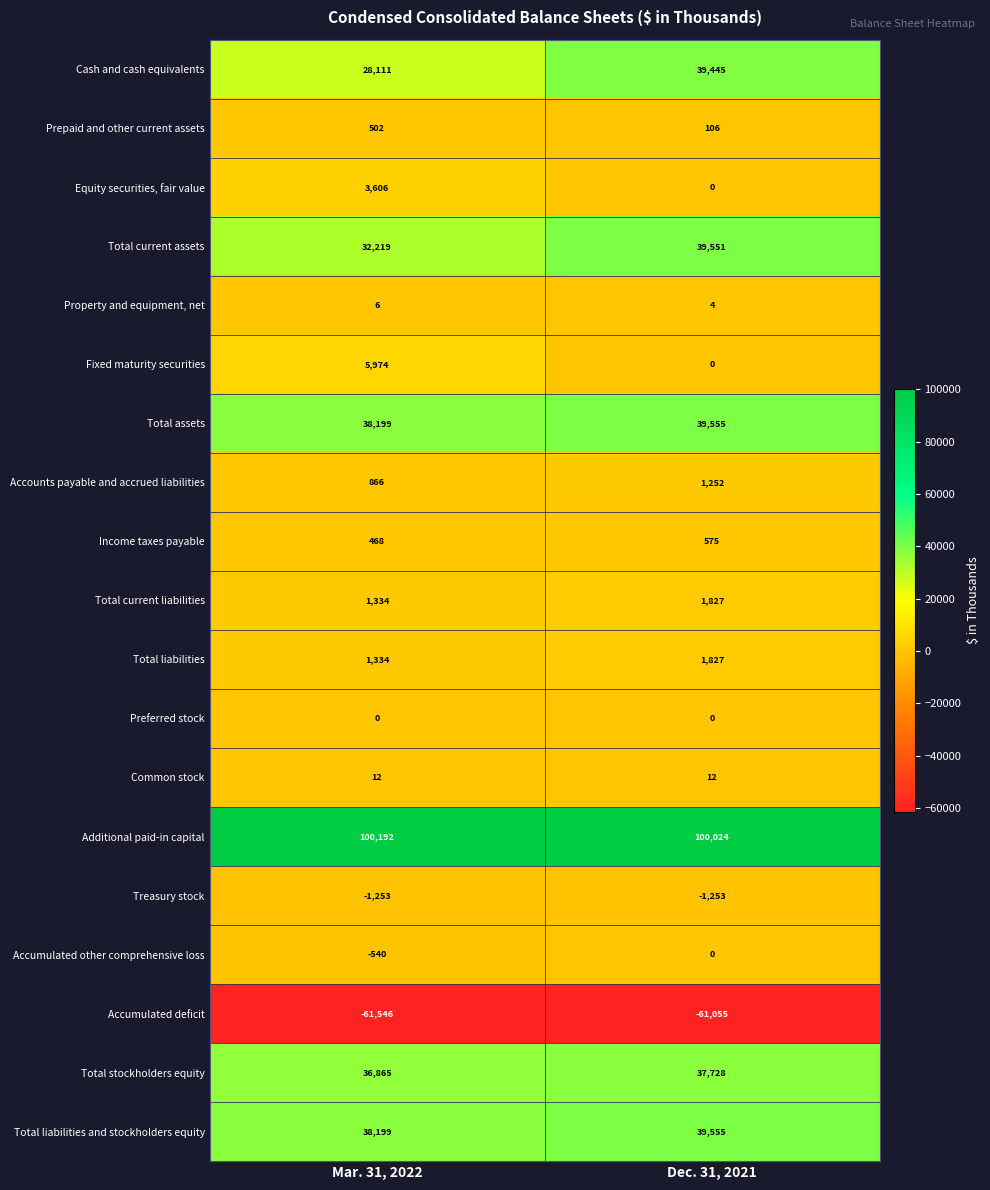

At which category does the chart reach its minimum across all series?

Mar. 31, 2022